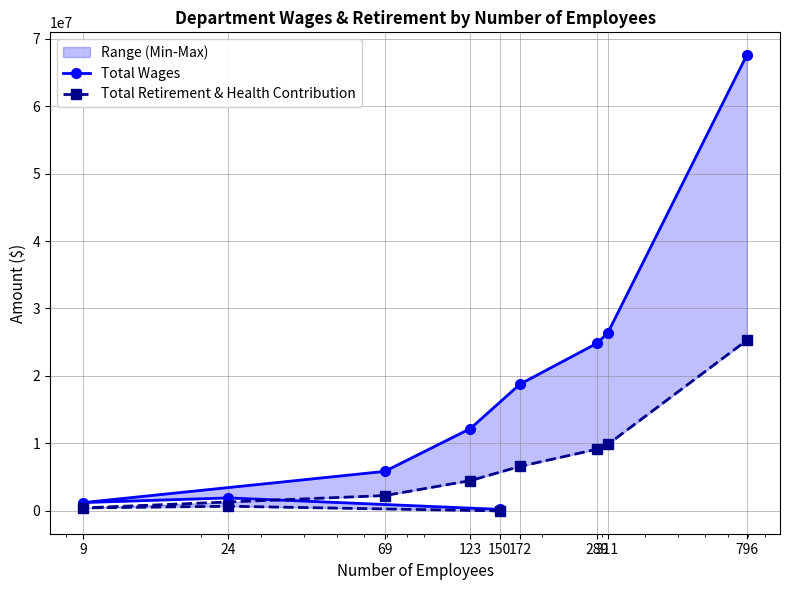

Reading left to right, transcribe all the data shown in this chart.

Total Wages: 235137	1931213	1239323	5861448	12201358	18785852	24828039	26356388	67544199
Total Retirement & Health Contribution: 1173	697244	449424	2277111	4492554	6598492	9143565	9848135	25287156